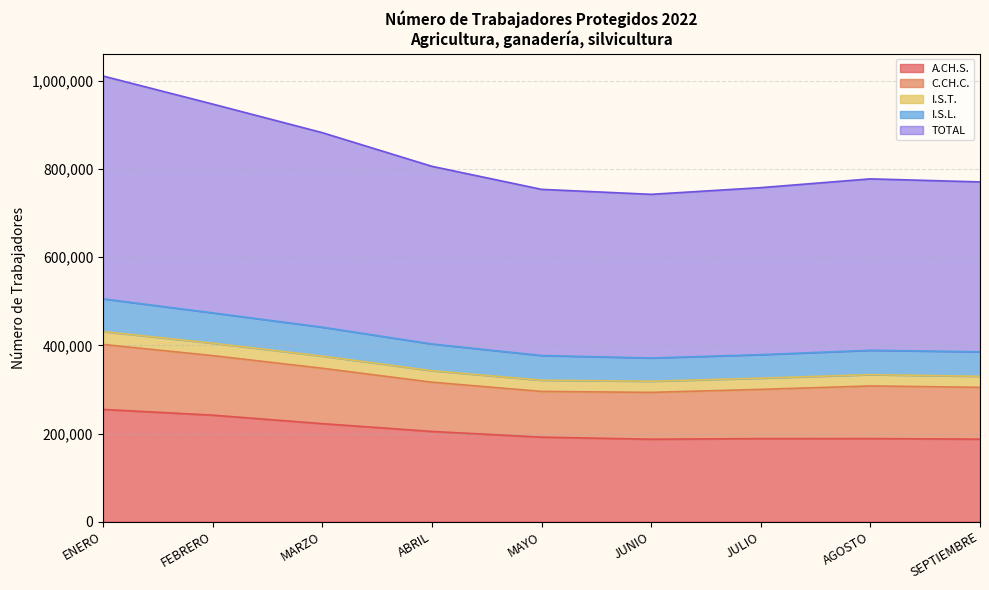

What is the lowest value of the A.CH.S. series?

187057